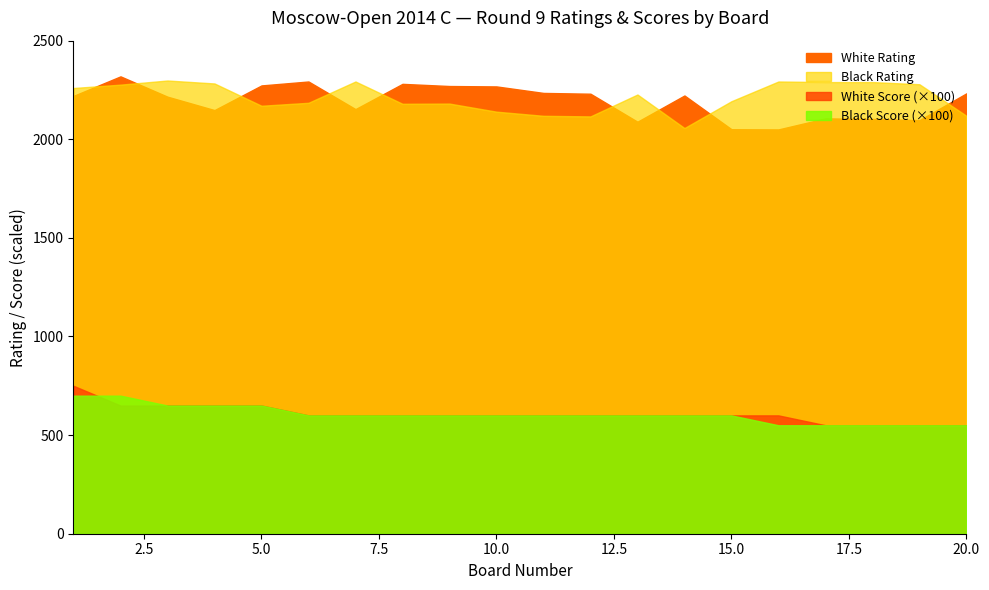

In White Rating, how many points are higher than both neighbors (excluding endpoints)?

5